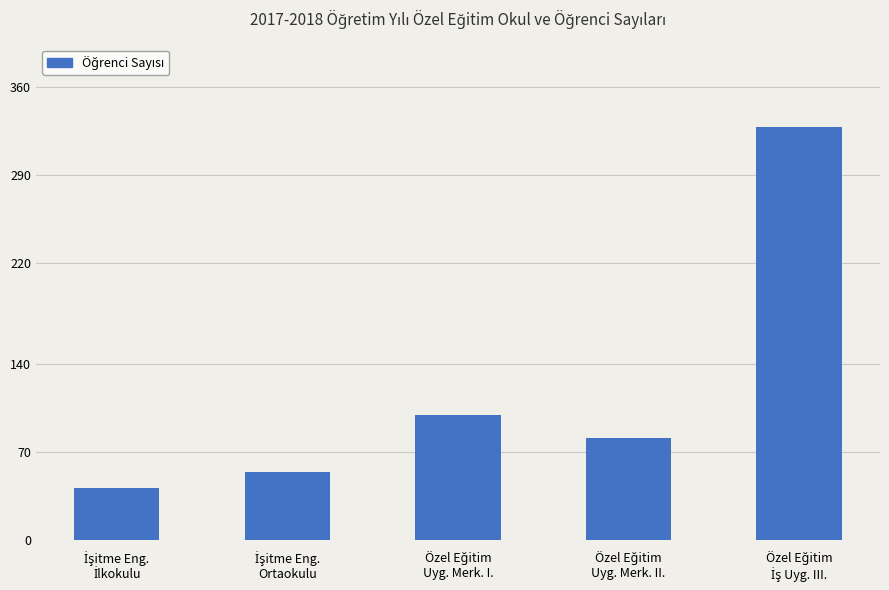

Reading left to right, what are all the values shown in this chart?

41	54	99	81	328